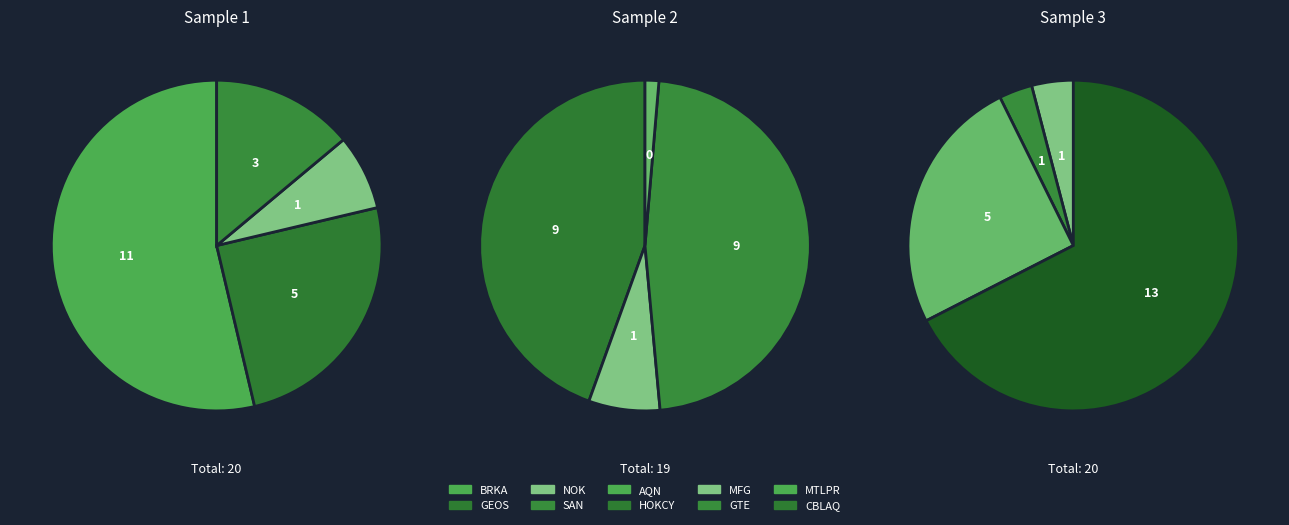

How many segments does this pie chart have?

10